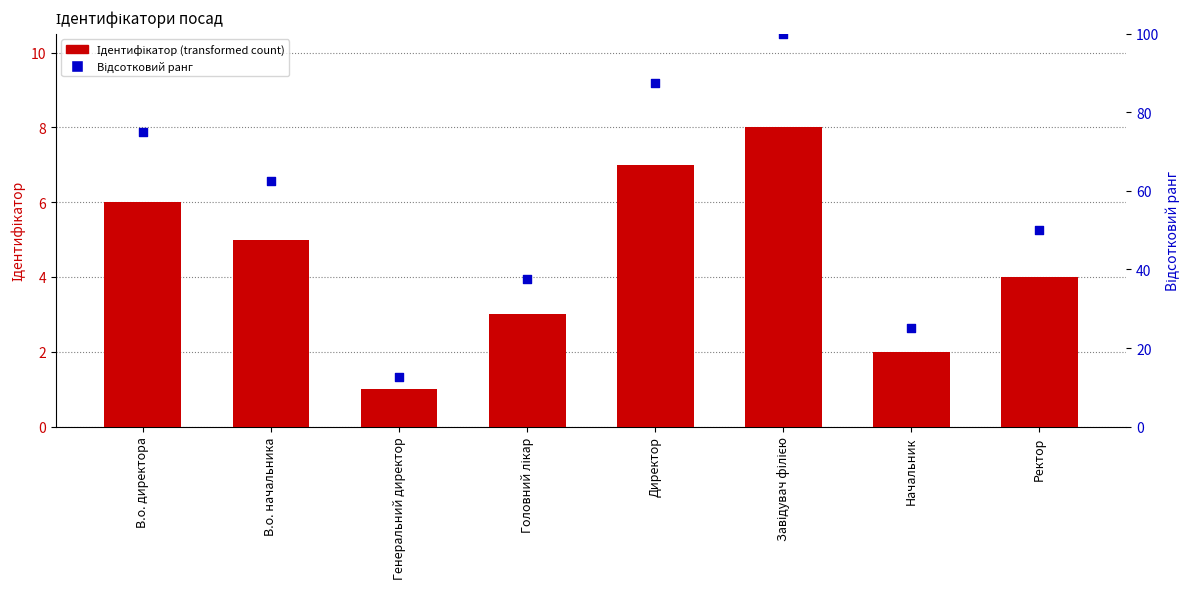

At which category is the sum across all series the highest?

Завідувач філією